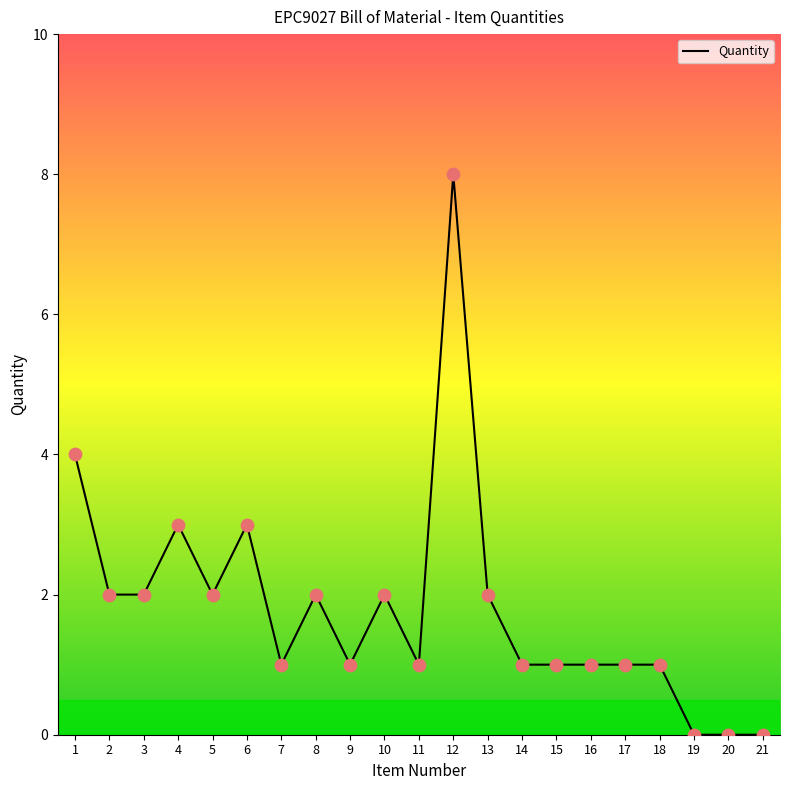

Approximately how many times larger is the value at 4 compared to 8?

1.5